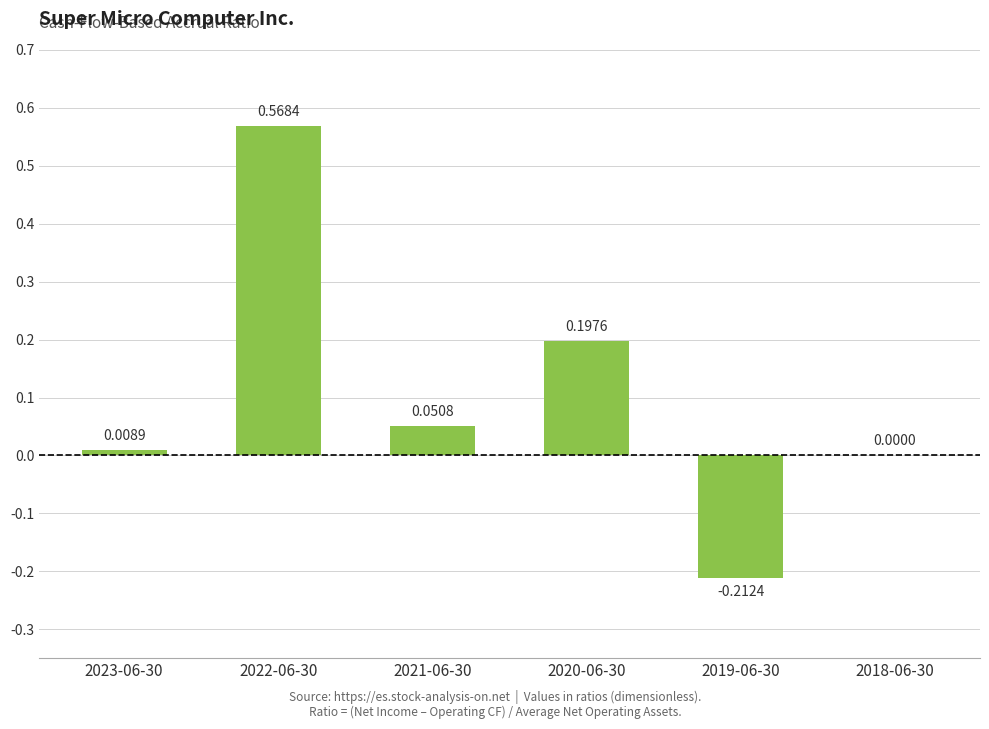

Where is the data nearest to the value 0?

2018-06-30